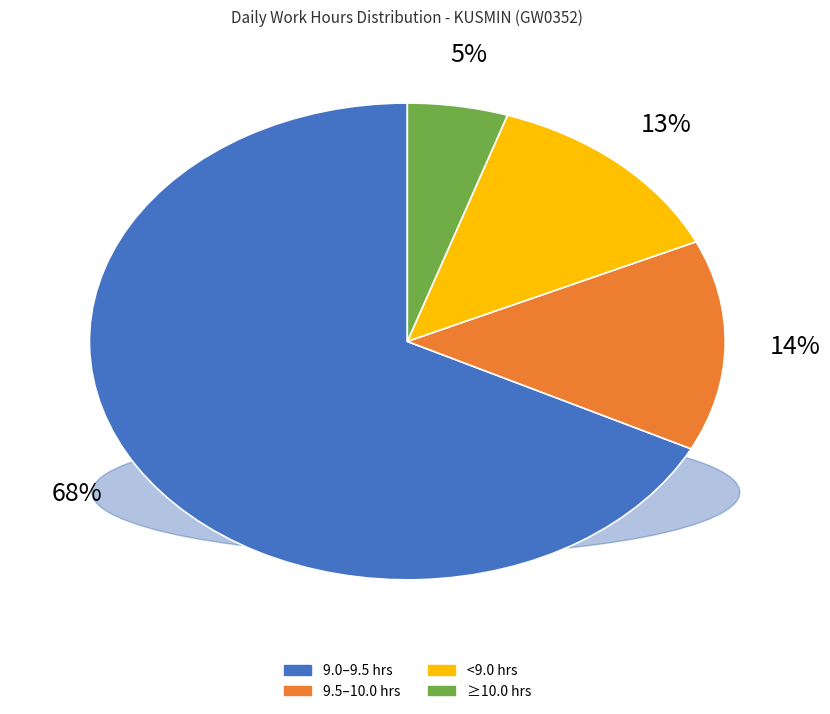

Is there a majority slice in this chart?

Yes